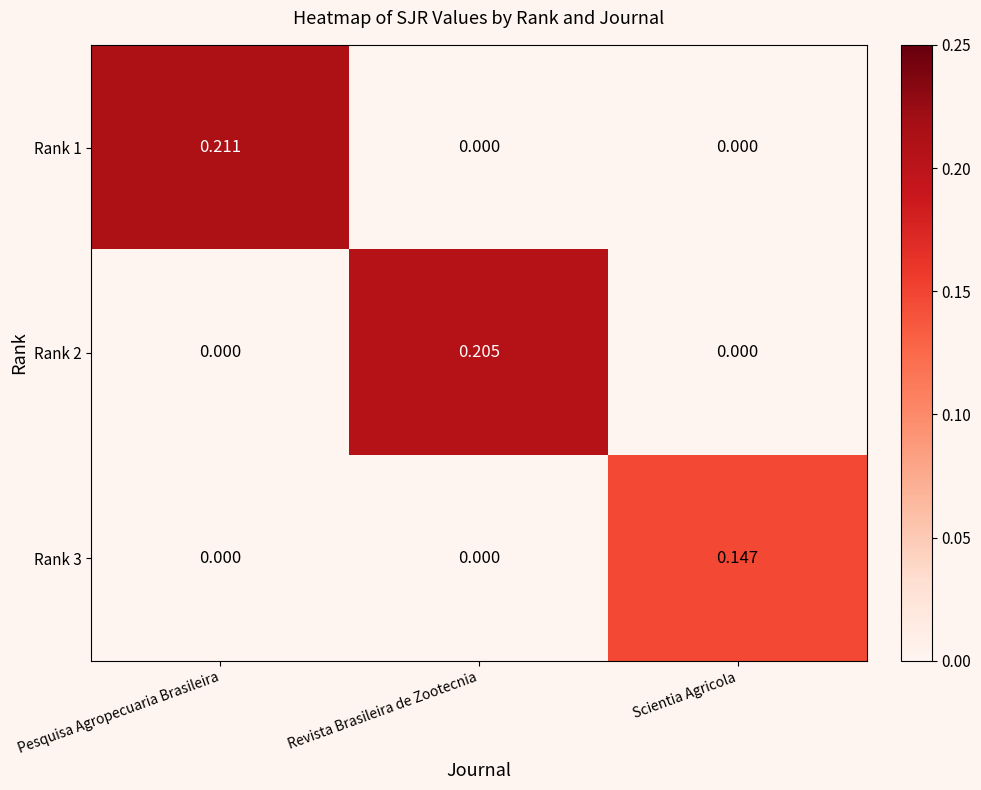

Which series has the largest range (max minus min)?

Rank 1